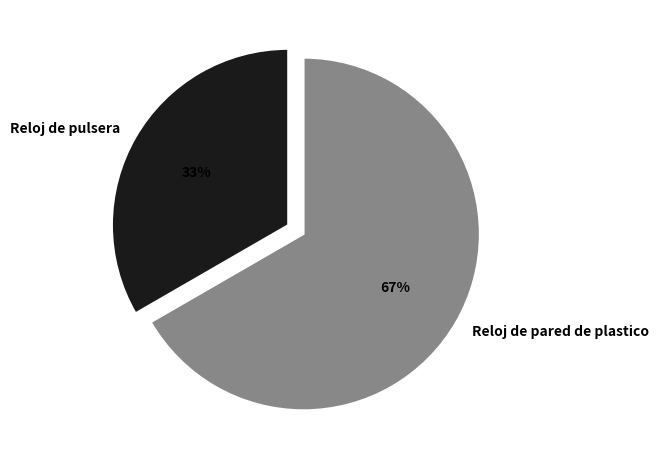

How many segments does this pie chart have?

2